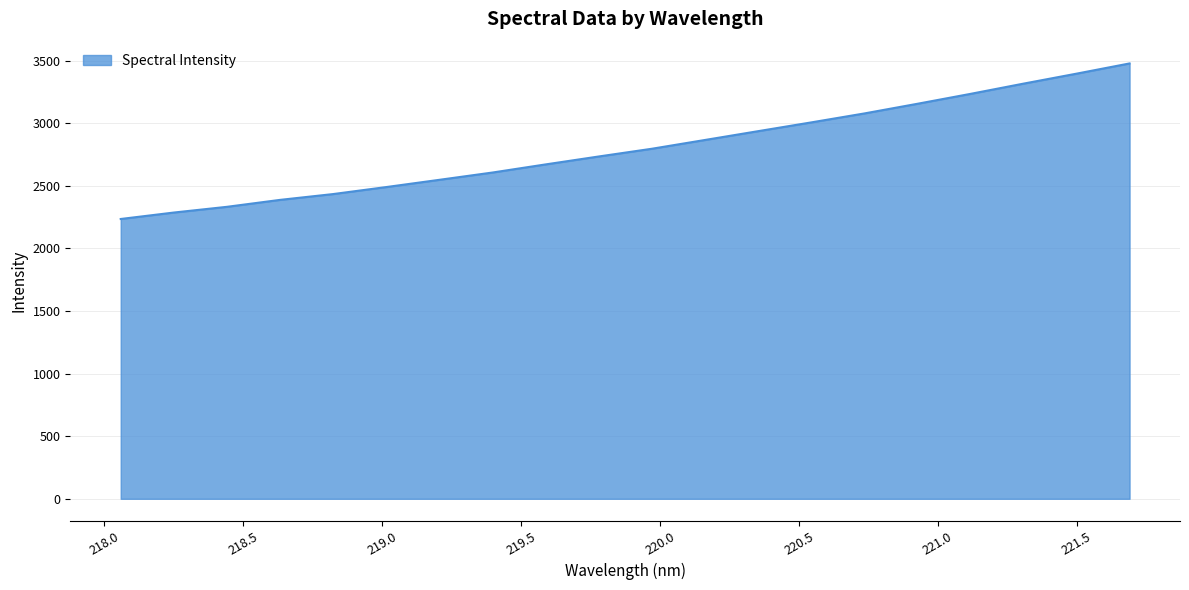

What is the smallest value displayed?

2235.0